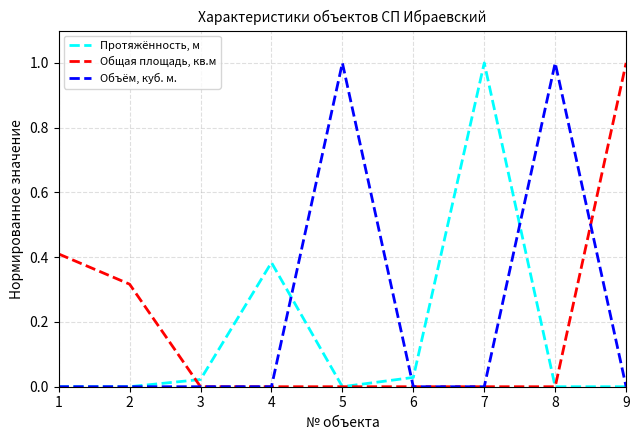

Rank the series by their average value, from lowest to highest.

Протяжённость, м, Общая площадь, кв.м, Объём, куб. м.